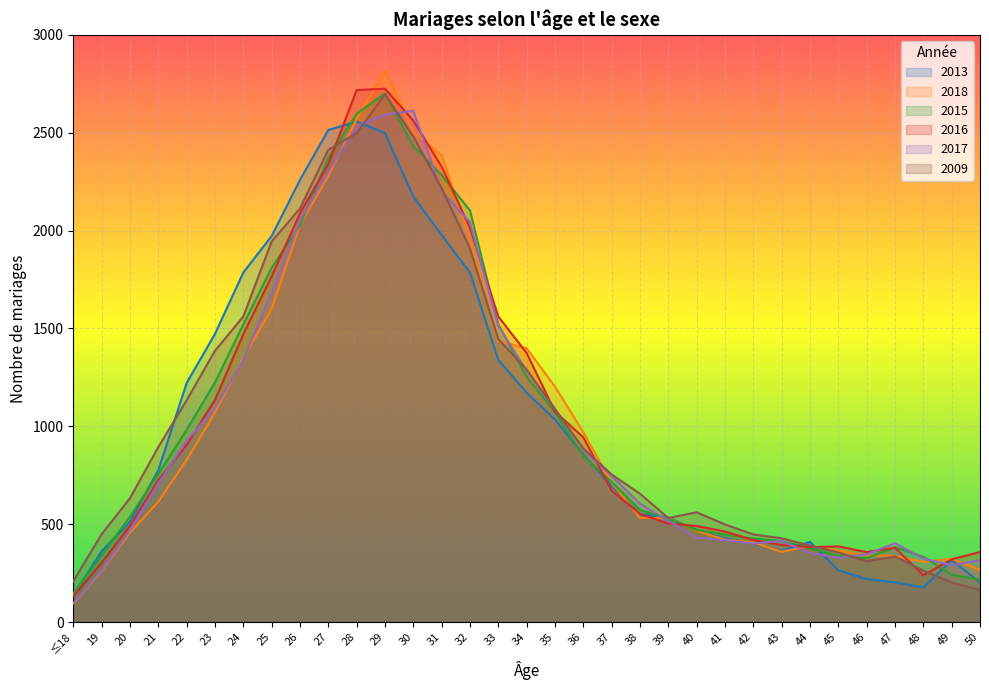

What is the label of the 7th point from the right?

44